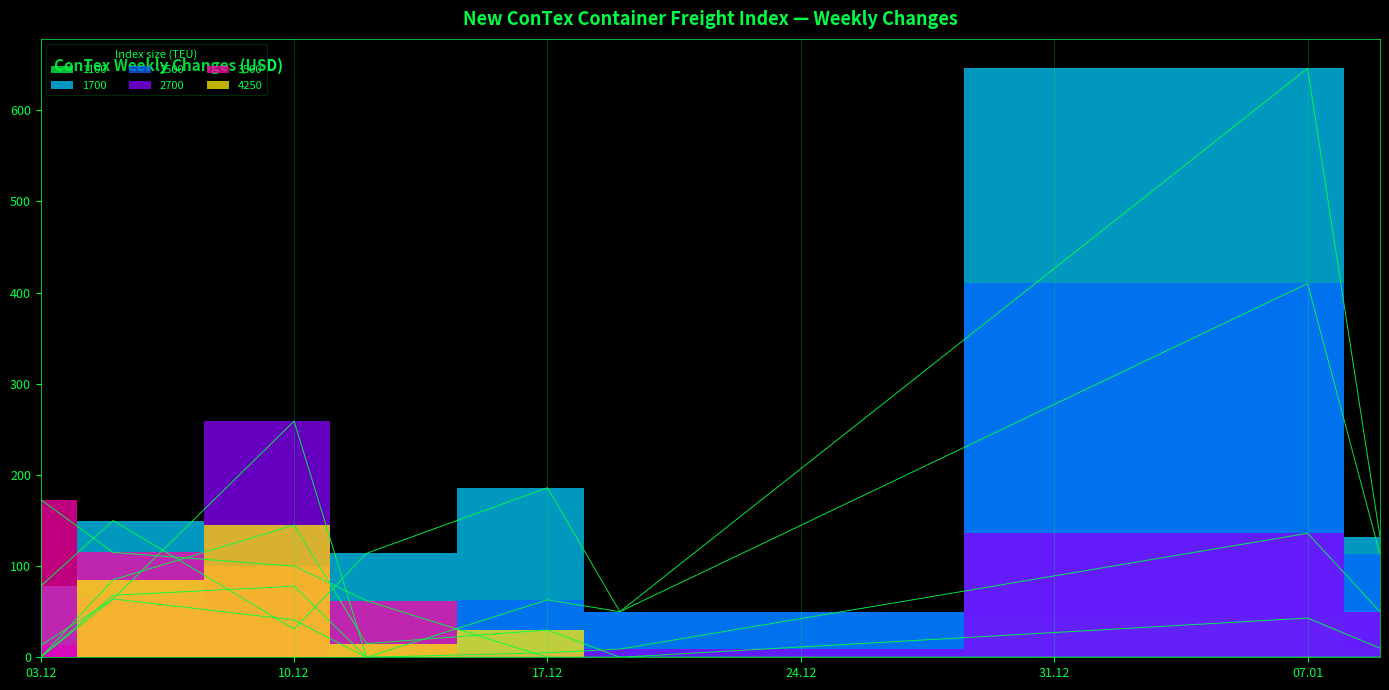

At which category does 2500 reach its first local valley?

12.12.2024